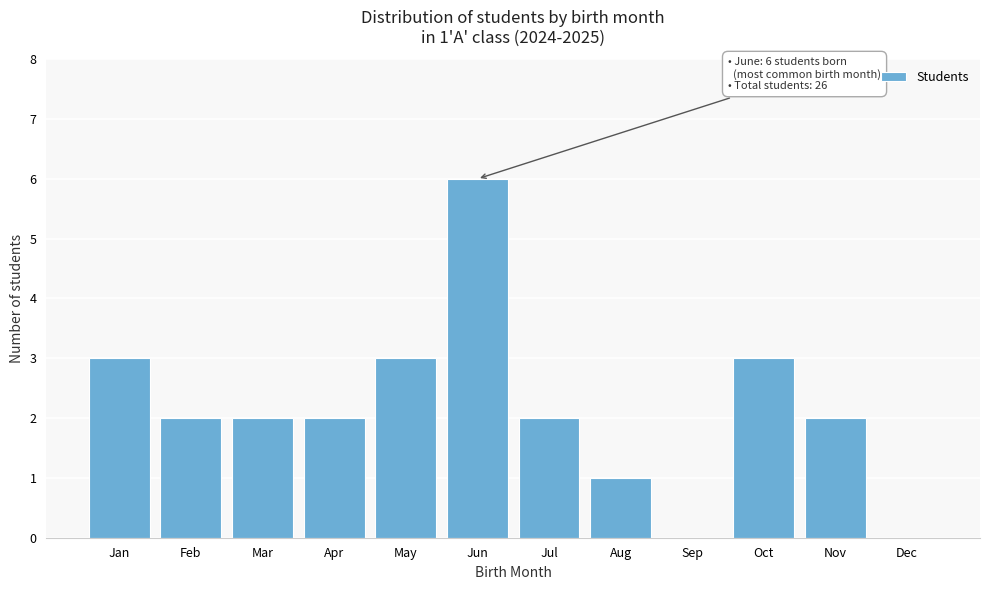

Reading right to left, extract all data points from this chart.

Dec=0	Nov=2	Oct=3	Sep=0	Aug=1	Jul=2	Jun=6	May=3	Apr=2	Mar=2	Feb=2	Jan=3